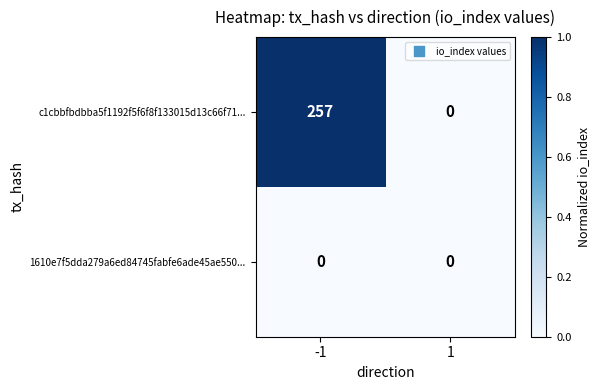

At -1, list the series in order from largest to smallest.

c1cbbfbdbba5f1192f5f6f8f133015d13c66f71..., 1610e7f5dda279a6ed84745fabfe6ade45ae550...